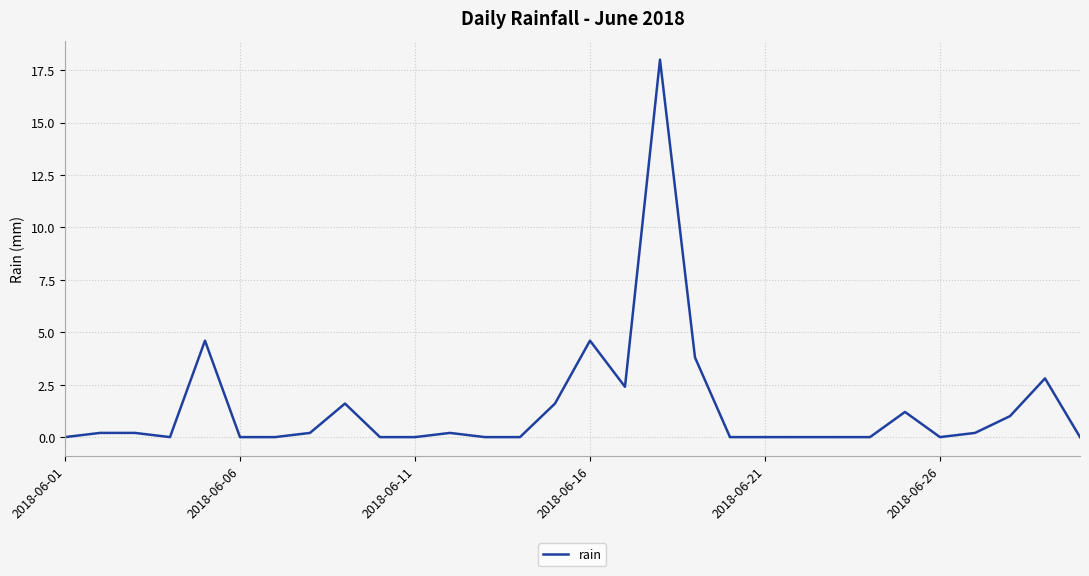

Does the chart have visible grid lines?

Yes